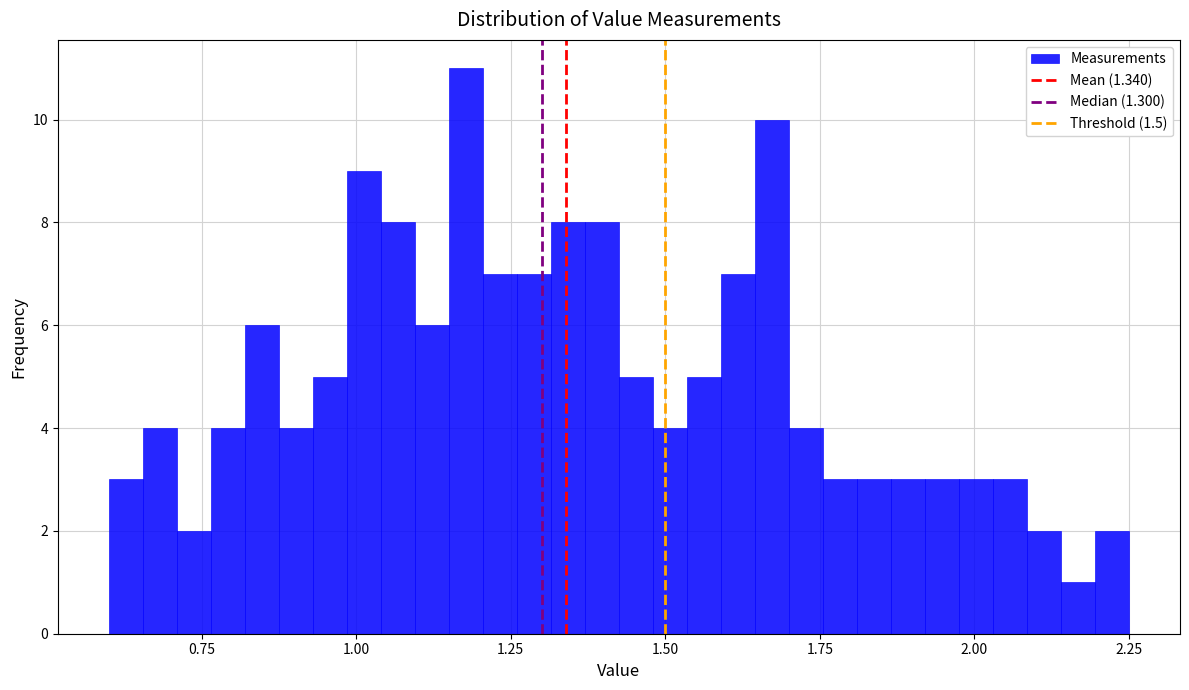

Around what value on the x-axis is the tallest bar? Give the approximate position of its centre, as read against the axis.

1.20